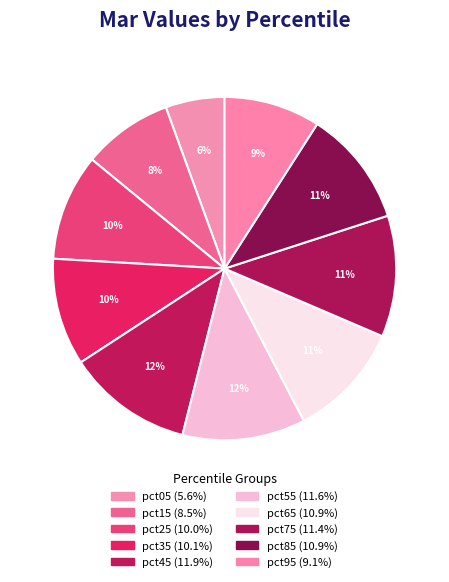

What is the largest slice in the pie chart?

pct45